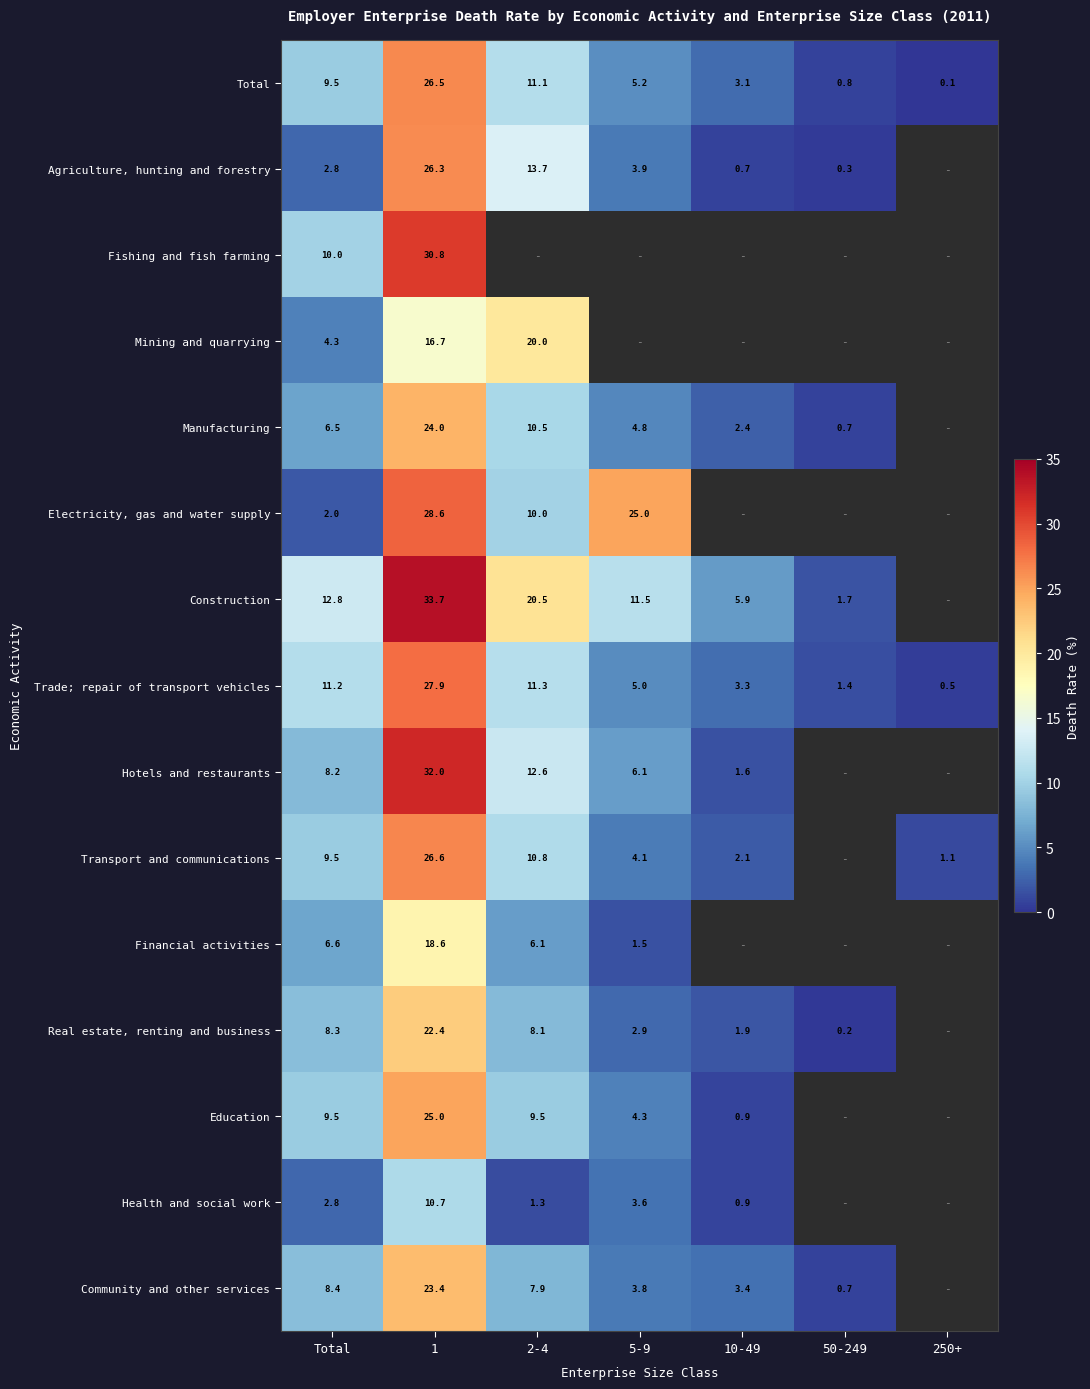

List the labels in order of Total value, smallest first.

250+, 50-249, 10-49, 5-9, Total, 2-4, 1